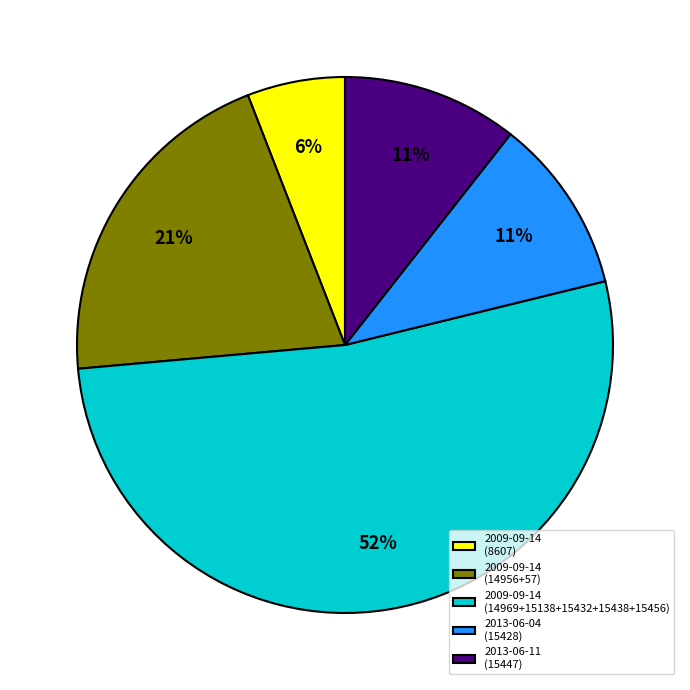

What is the largest slice in the pie chart?

2009-09-14 (14969+15138+15432+15438+15456)